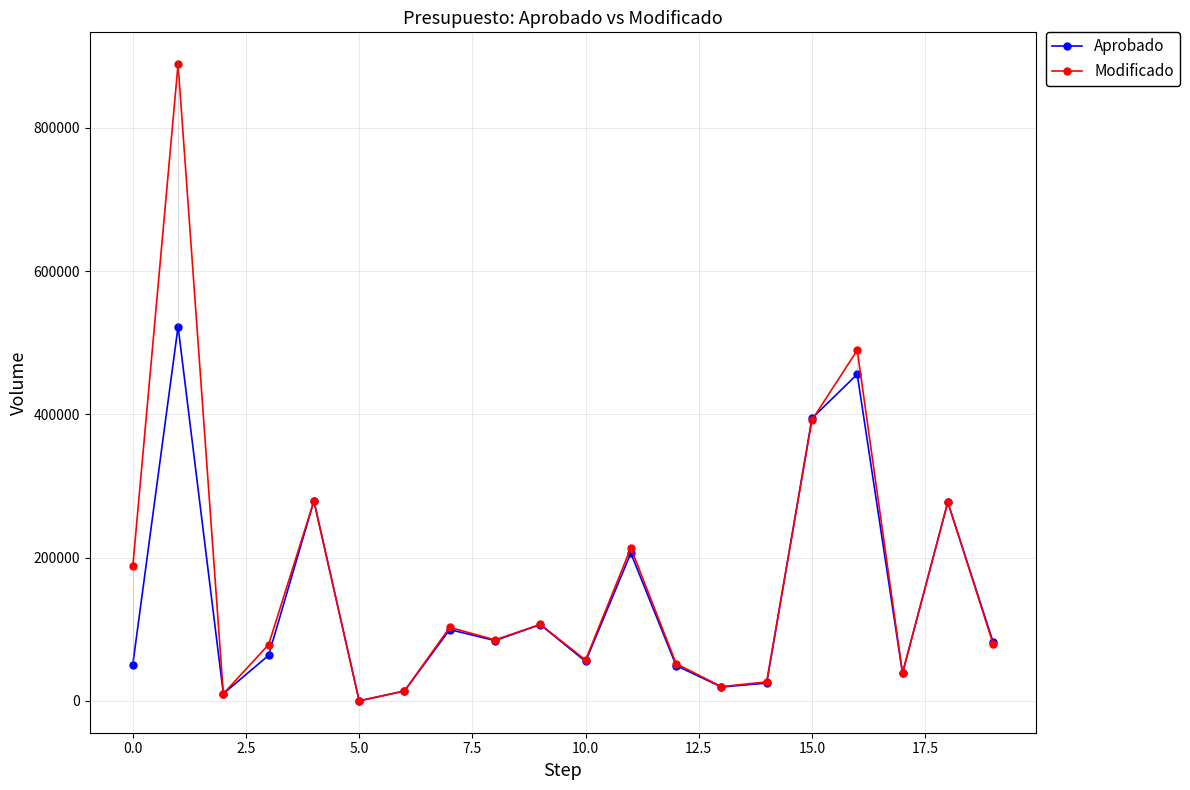

What is the greatest value displayed?

888943.0